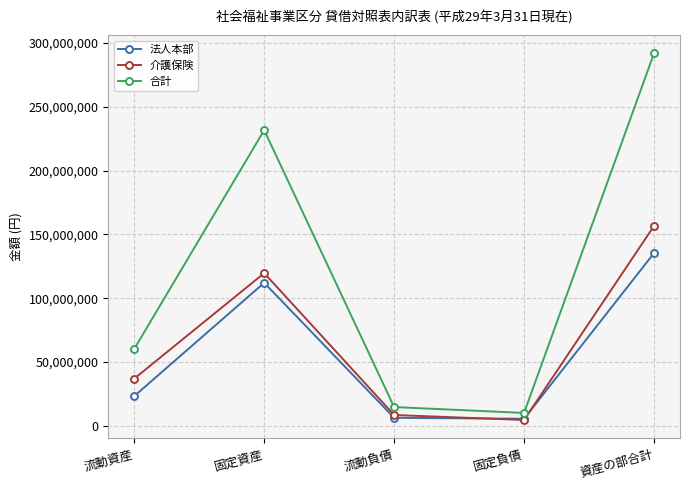

True or false: 合計 has more than 0 interior local peaks.

True